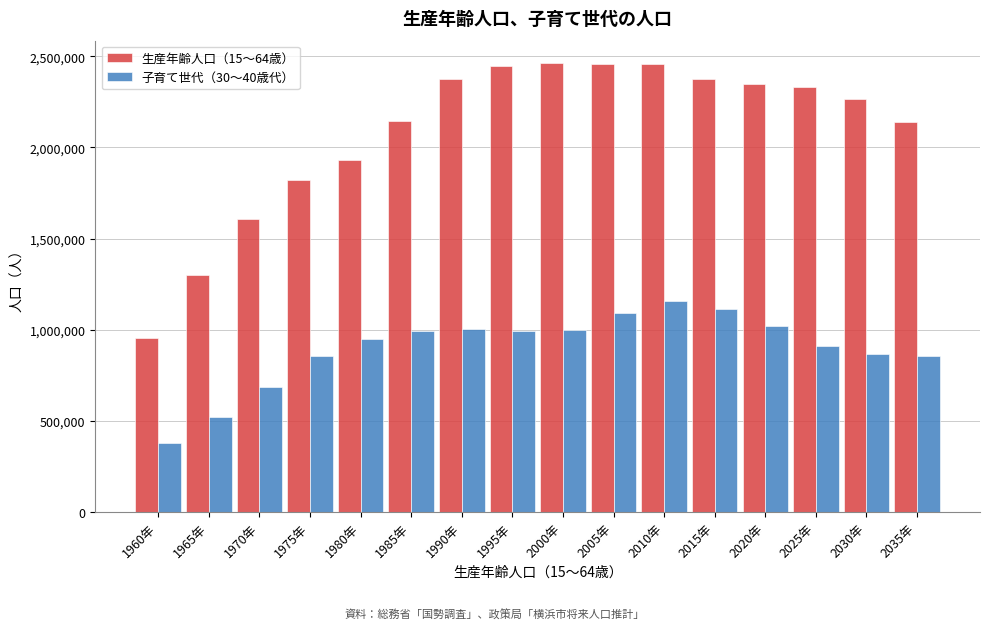

What is the total value across all series at 2020年?

3370142